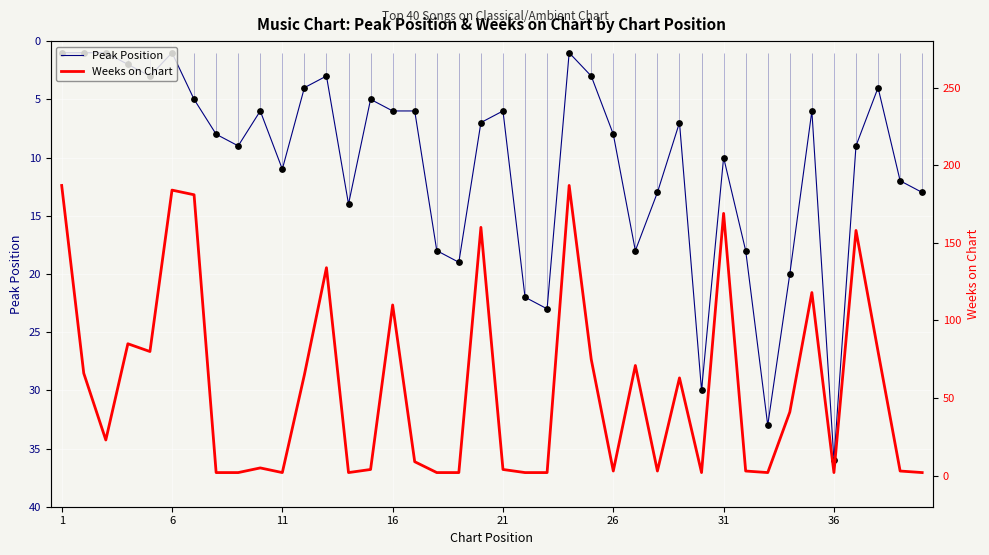

Is the value of Weeks on Chart at 24 greater than the value of Peak Position at 8?

Yes